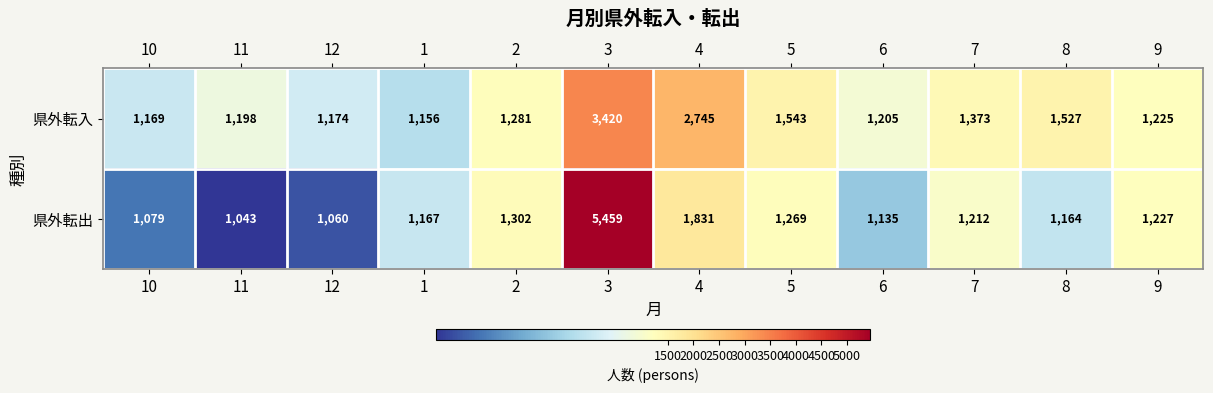

Which category has the highest value in the 県外転出 series?

3